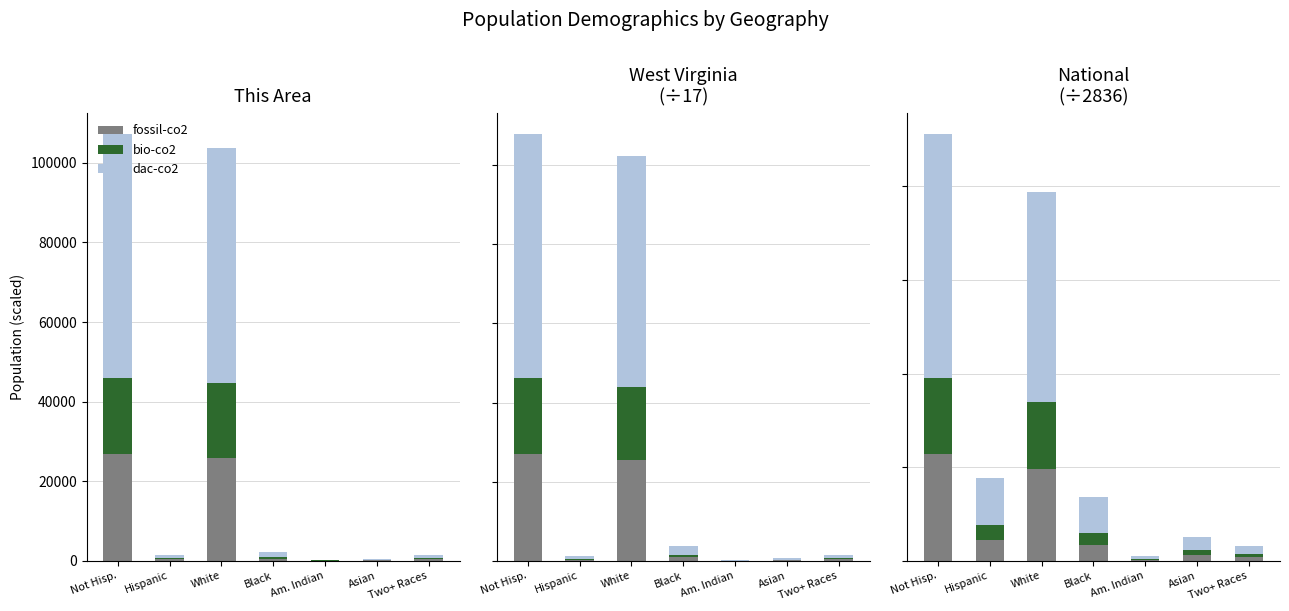

Rank the series by their maximum value, from lowest to highest.

bio-co2, fossil-co2, dac-co2